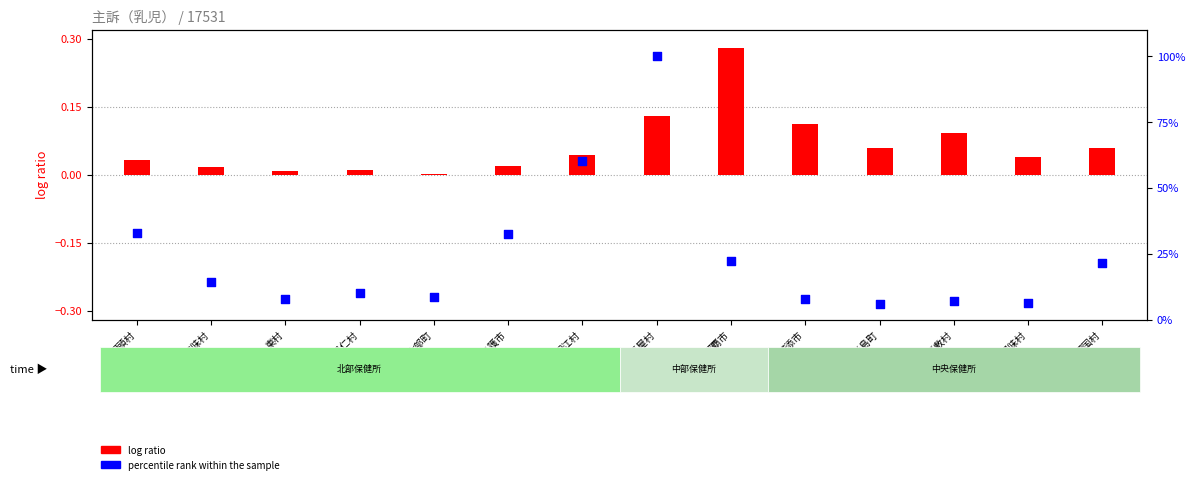

At which category is the sum across all series the highest?

伊平屋村